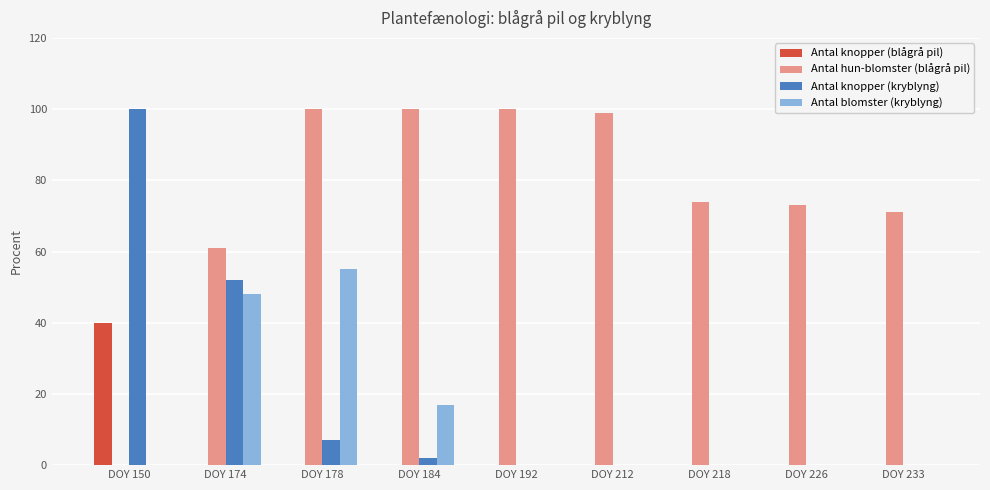

True or false: Antal hun-blomster (blågrå pil) has a value of 49 at DOY 218.

False